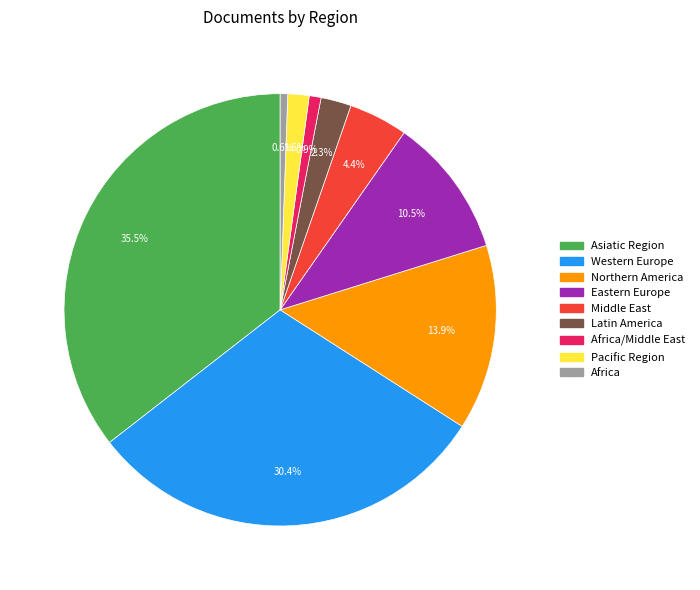

Which slice is the largest?

Asiatic Region